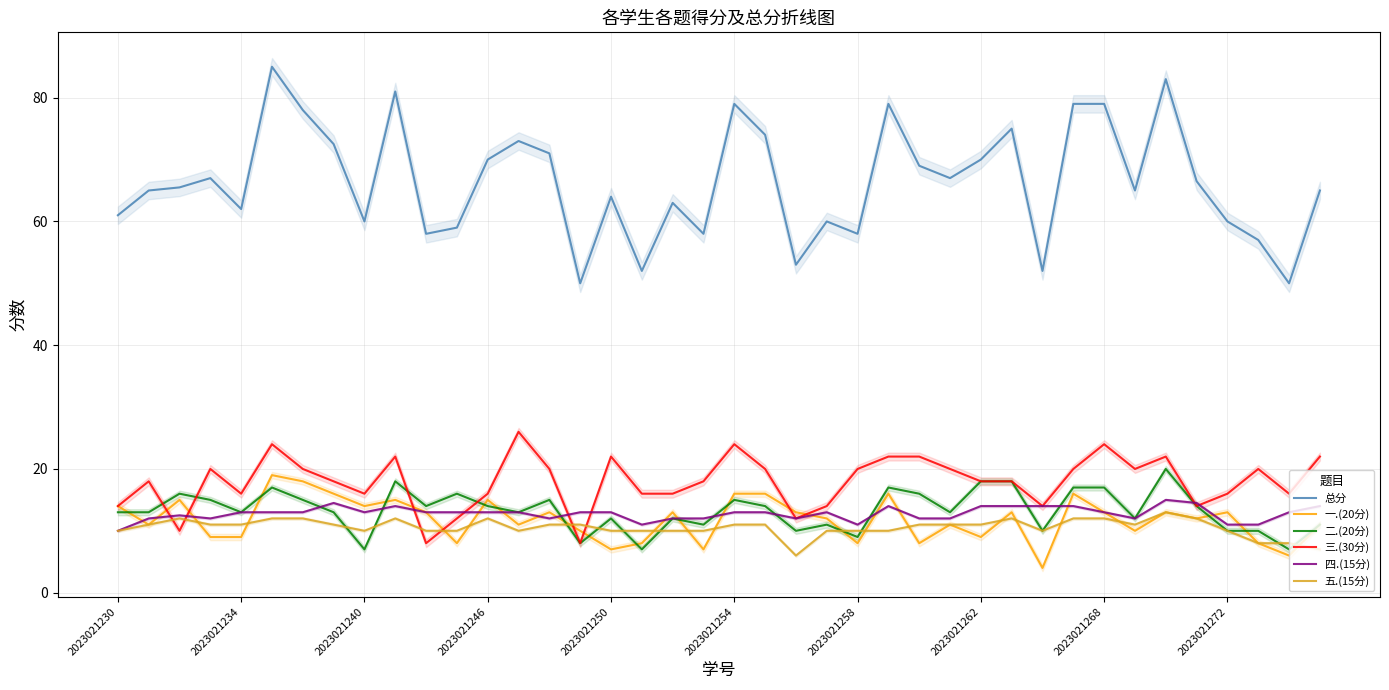

What is the highest value of the 四.(15分) series?

15.0